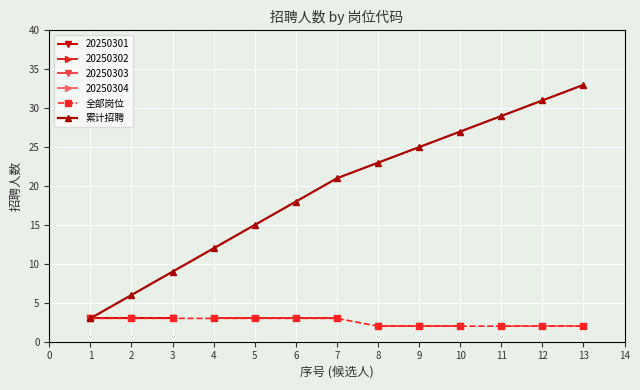

The 累计招聘 series shows 33 at 13. True or false?

True